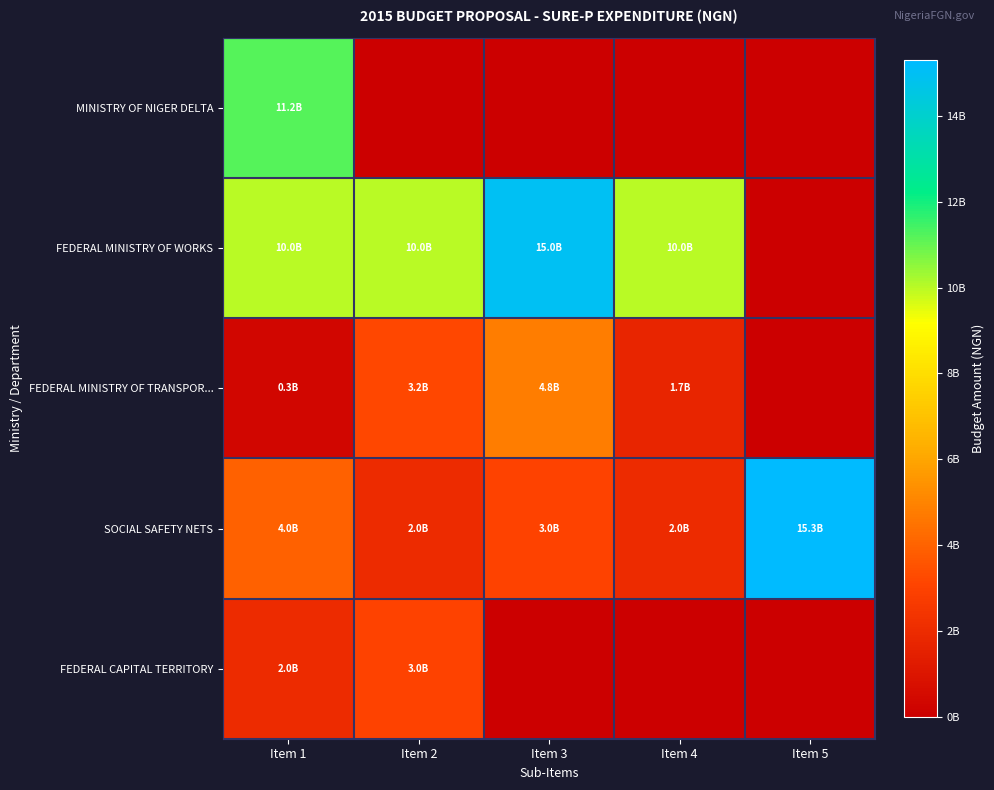

Which series has the largest total across all categories?

FEDERAL MINISTRY OF WORKS